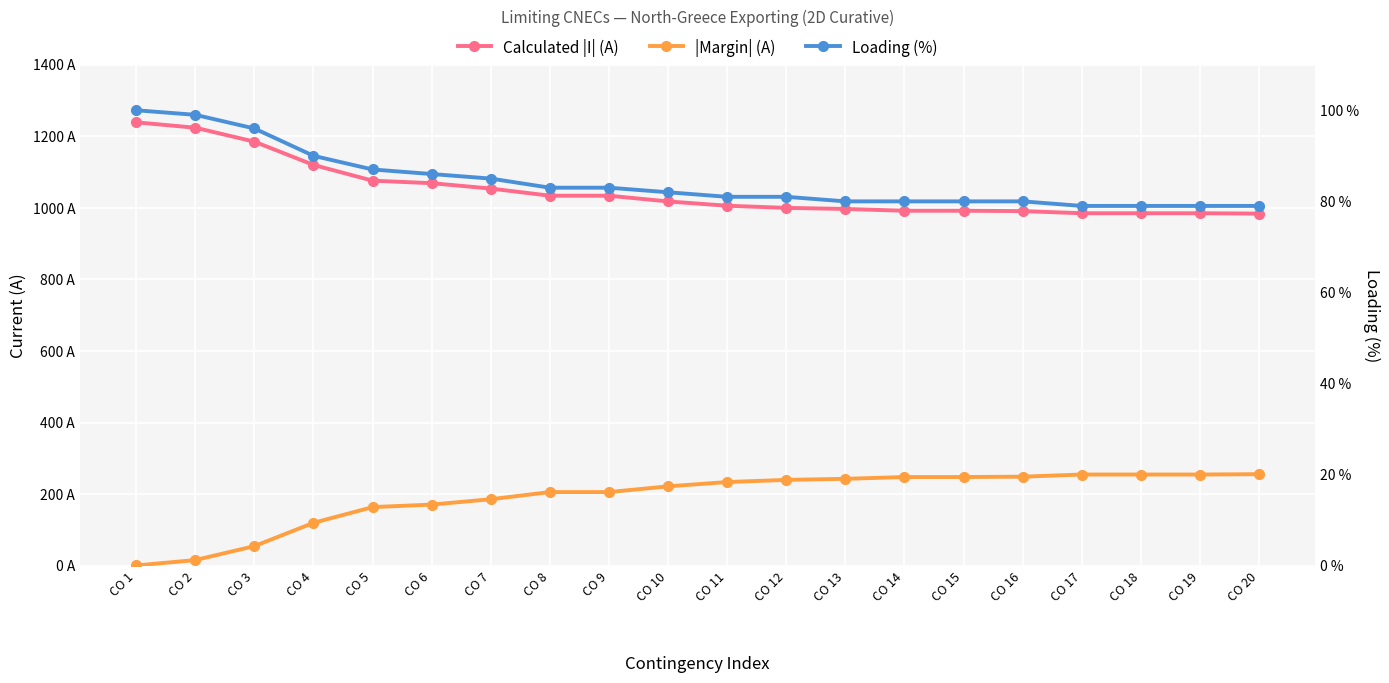

What is the difference between the highest and lowest values at CO 4?

1030